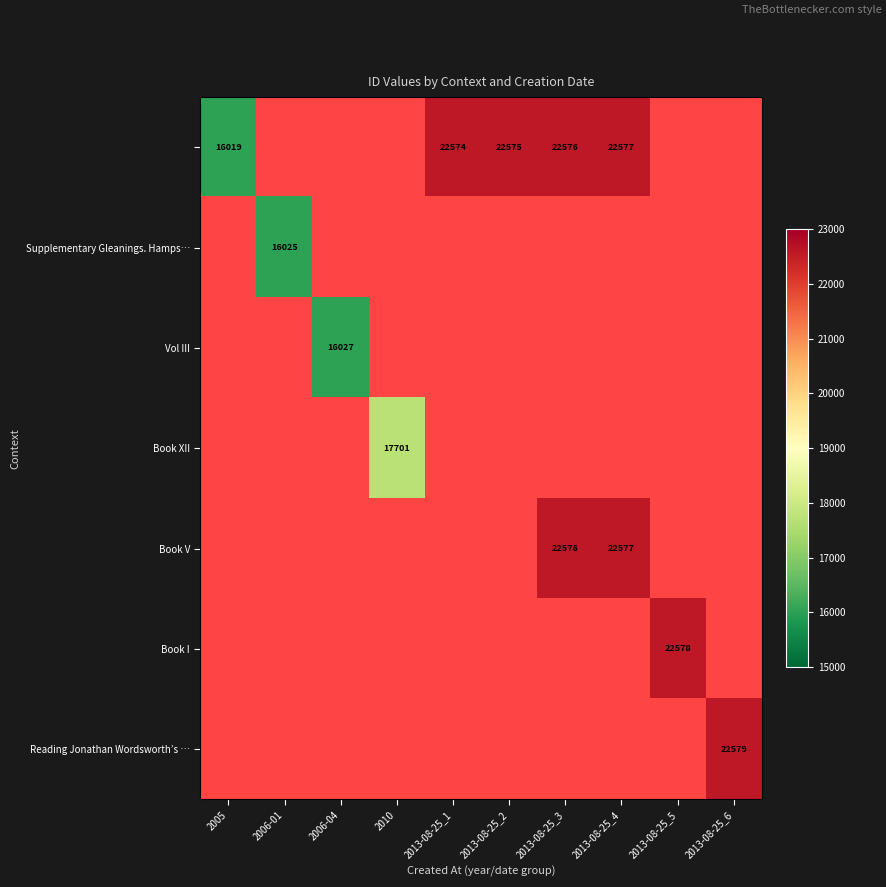

The value of Book V at 2013-08-25_4 is 34013. True or false?

False